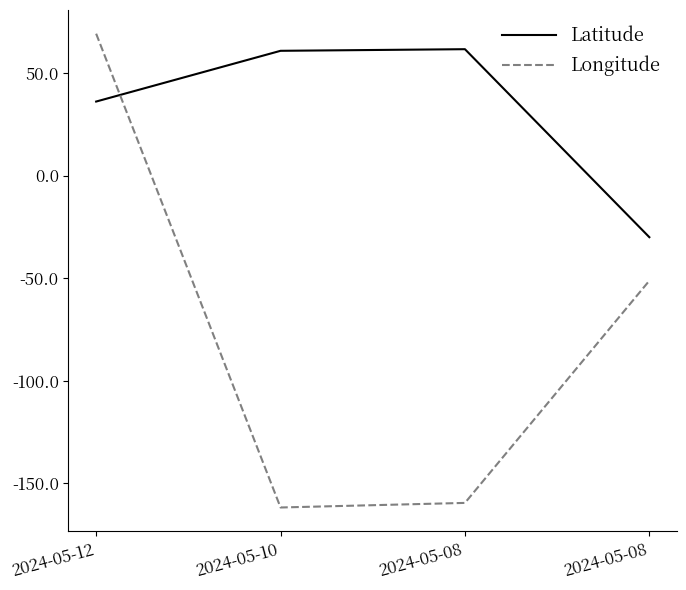

Rank the categories by Latitude value from highest to lowest.

2024-05-08, 2024-05-10, 2024-05-12, 2024-05-08